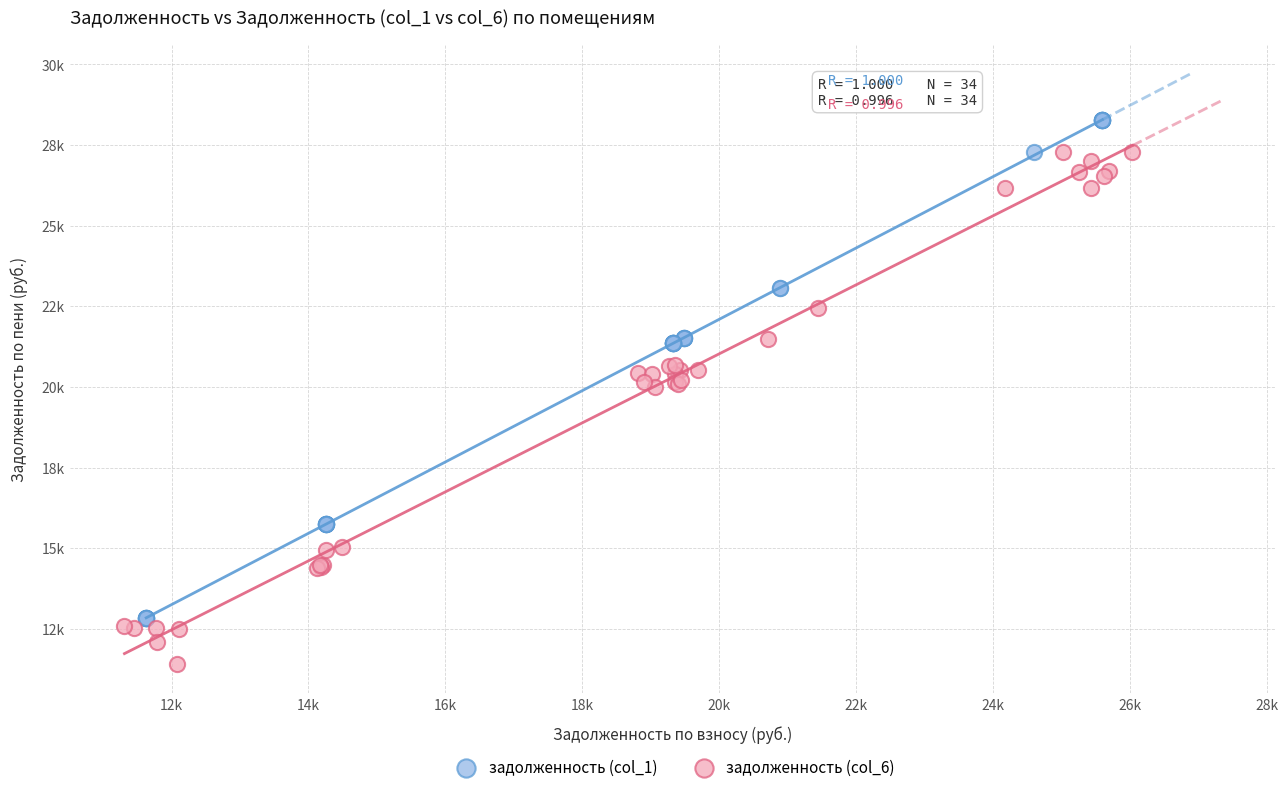

What are all the series names shown in the legend?

задолженность (col_1), задолженность (col_6)